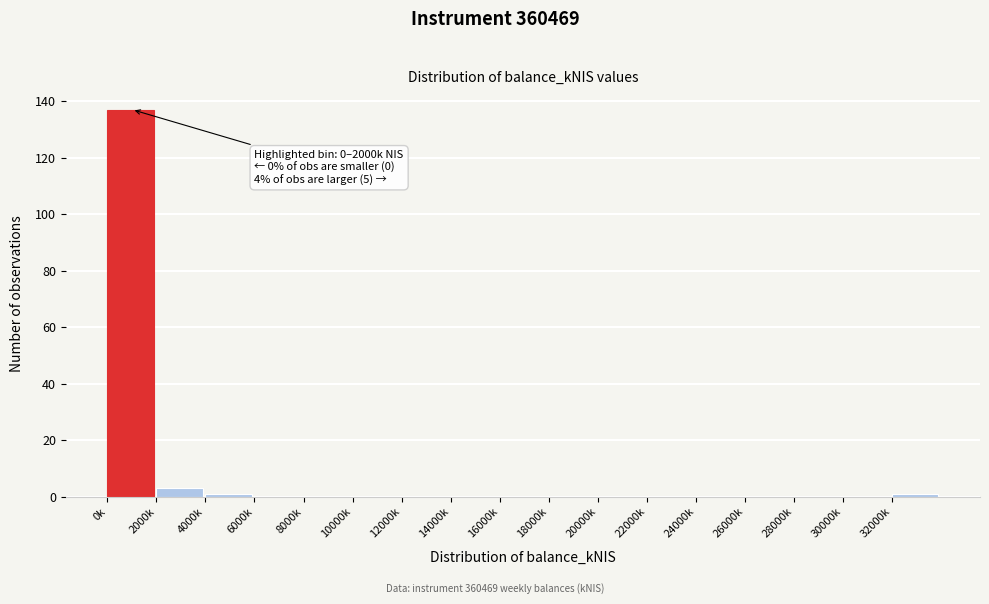

Reading left to right, extract all data points from this chart.

0k=137	2000k=3	4000k=1	6000k=0	8000k=0	10000k=0	12000k=0	14000k=0	16000k=0	18000k=0	20000k=0	22000k=0	24000k=0	26000k=0	28000k=0	30000k=0	32000k=1